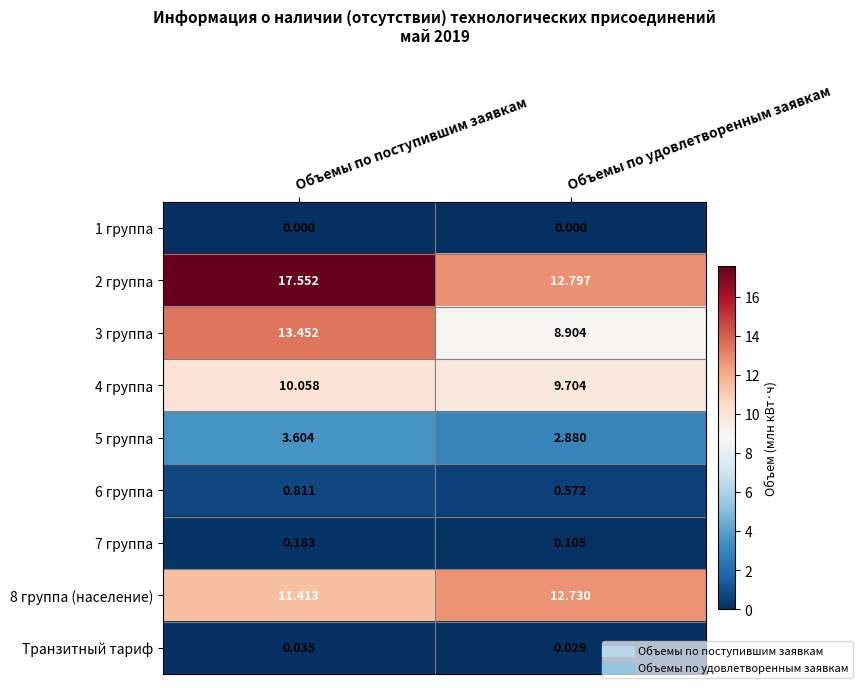

Rank the categories by 5 группа value from lowest to highest.

Объемы по удовлетворенным заявкам, Объемы по поступившим заявкам